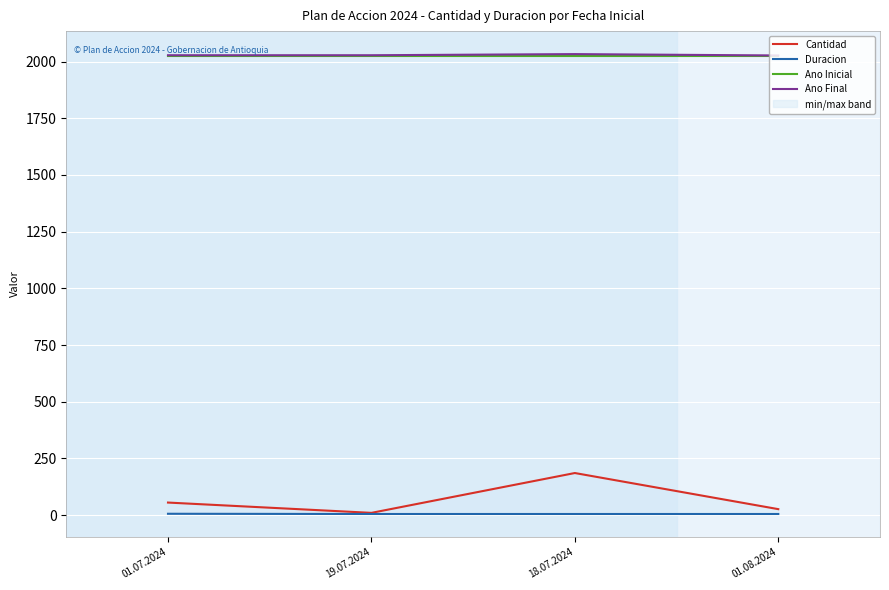

Reading right to left, list all the values displayed in this chart.

Cantidad: 01.08.2024=26.4	18.07.2024=185.7	19.07.2024=10.0	01.07.2024=55.4
Duracion: 01.08.2024=5.0	18.07.2024=5.0	19.07.2024=5.0	01.07.2024=6.0
Ano Inicial: 01.08.2024=2024.0	18.07.2024=2024.0	19.07.2024=2024.0	01.07.2024=2024.0
Ano Final: 01.08.2024=2027.0	18.07.2024=2033.0	19.07.2024=2028.0	01.07.2024=2028.0